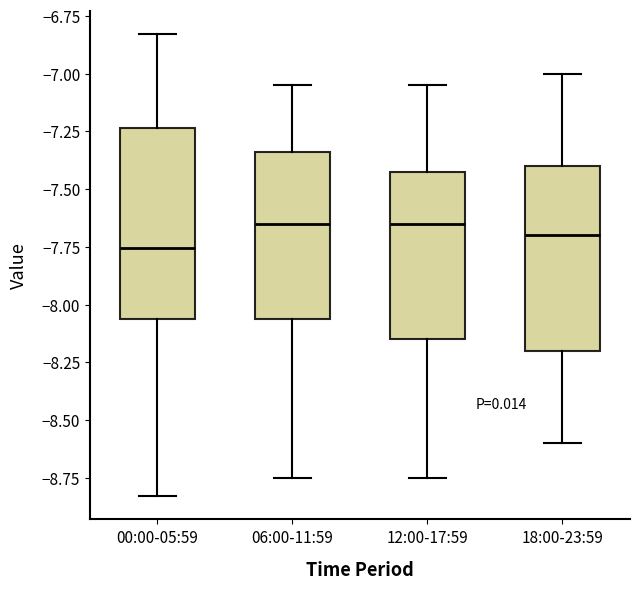

Which box's median line is the lowest?

00:00-05:59